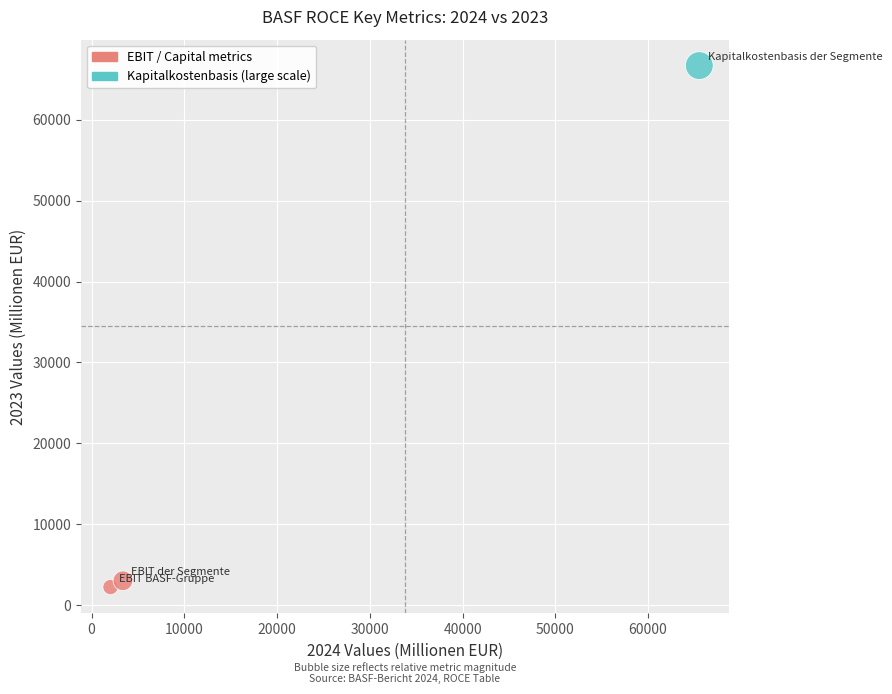

What is the range of X values (max minus min)?

63494